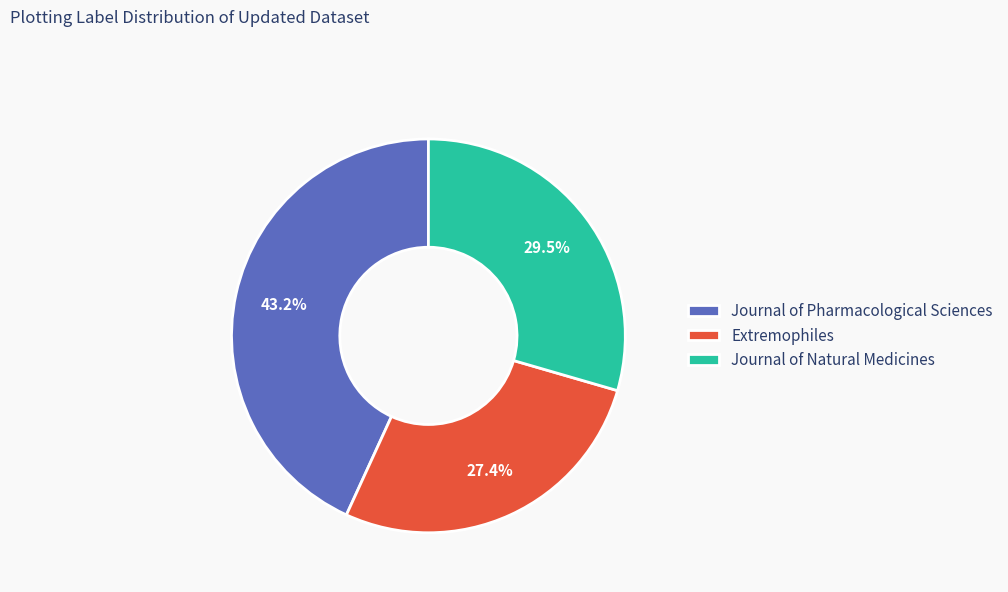

Which slice is the smallest?

Extremophiles